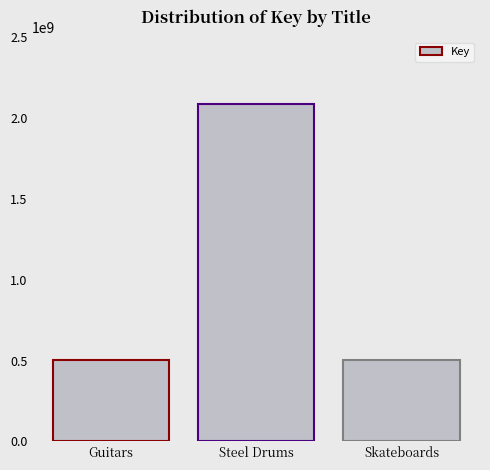

Which has a higher value, Skateboards or Steel Drums?

Steel Drums